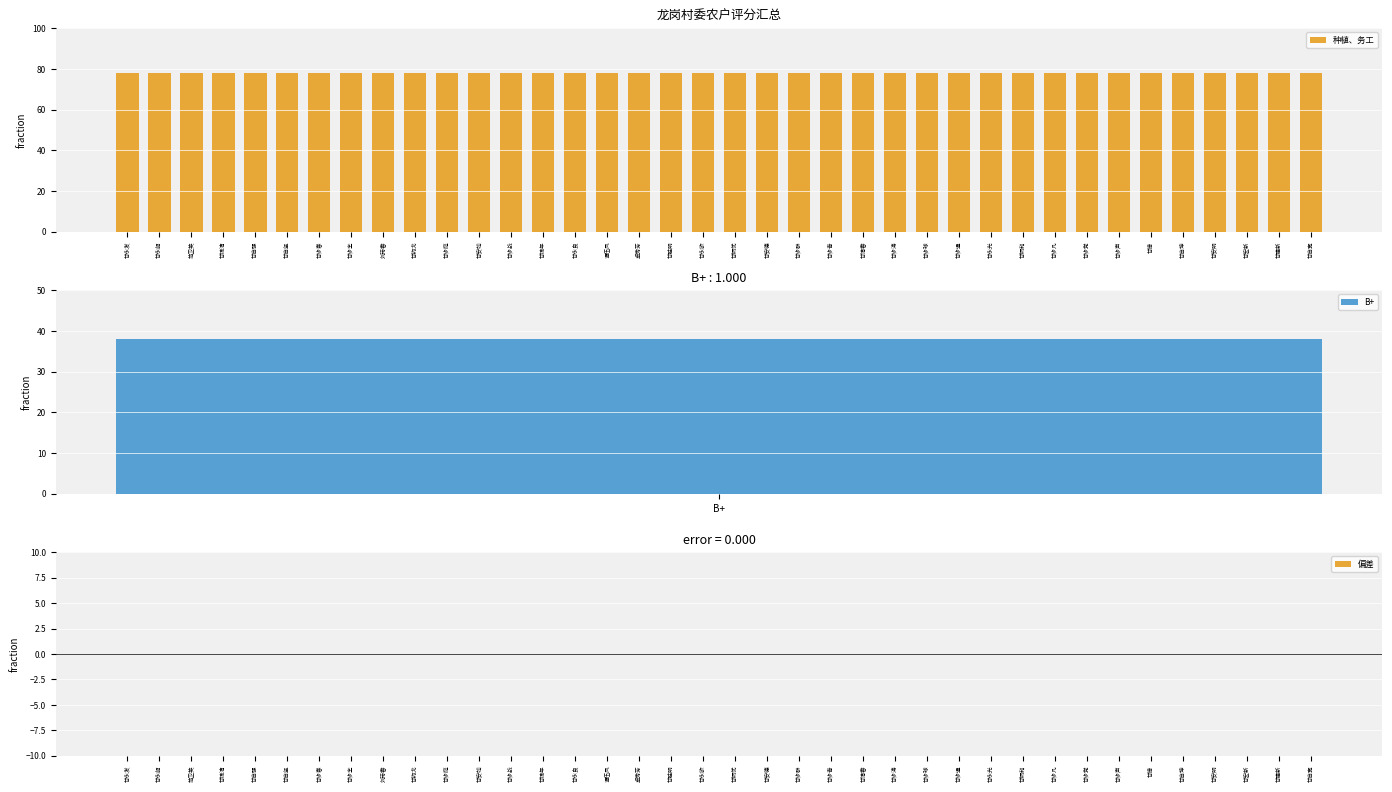

What is the label of the 16th bar from the right?

甘步青